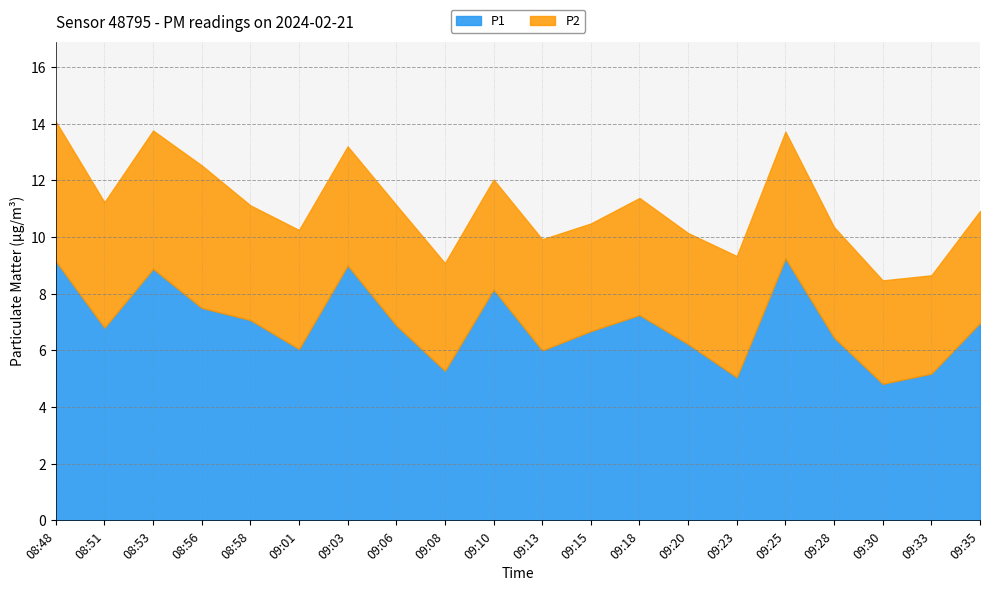

True or false: P1 and P2 intersect in this chart.

False